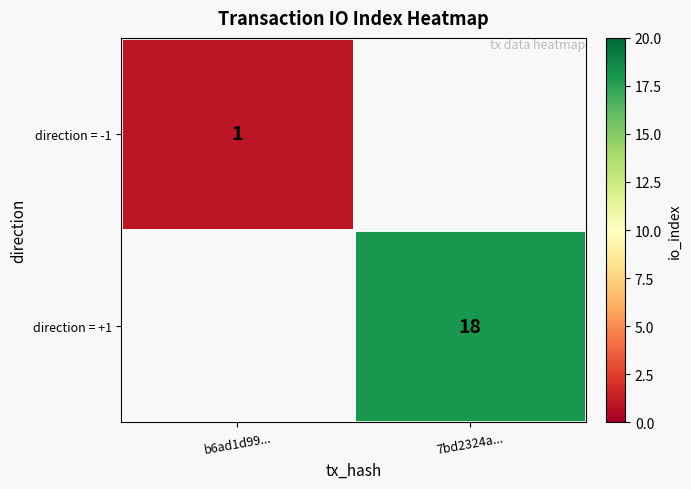

The value of direction = +1 at 7bd2324a... is 18. True or false?

True